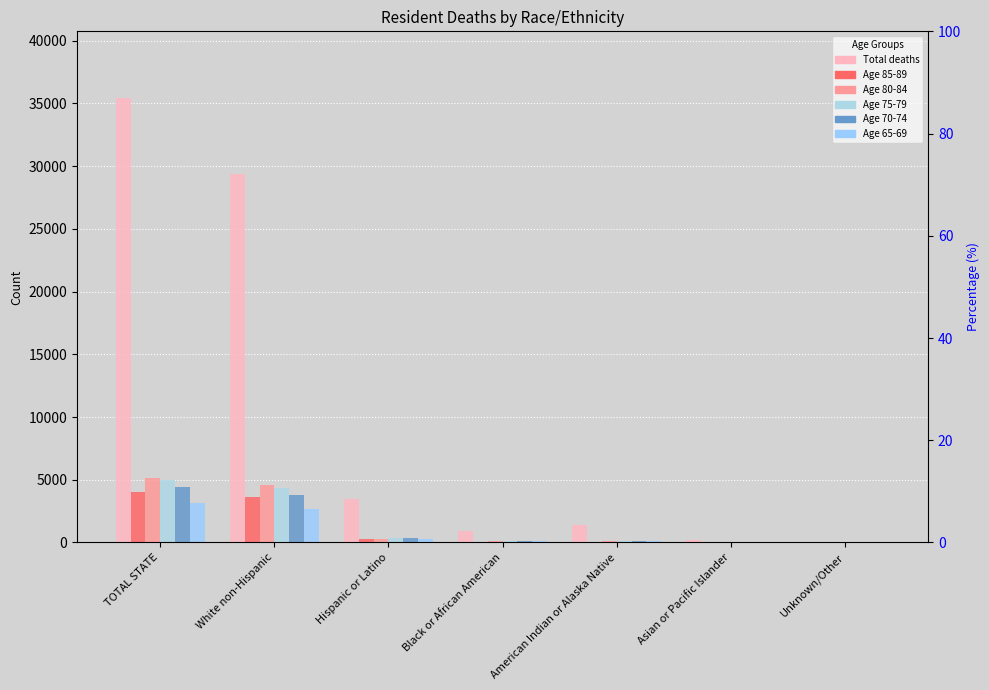

Which label corresponds to the largest value in the chart?

TOTAL STATE